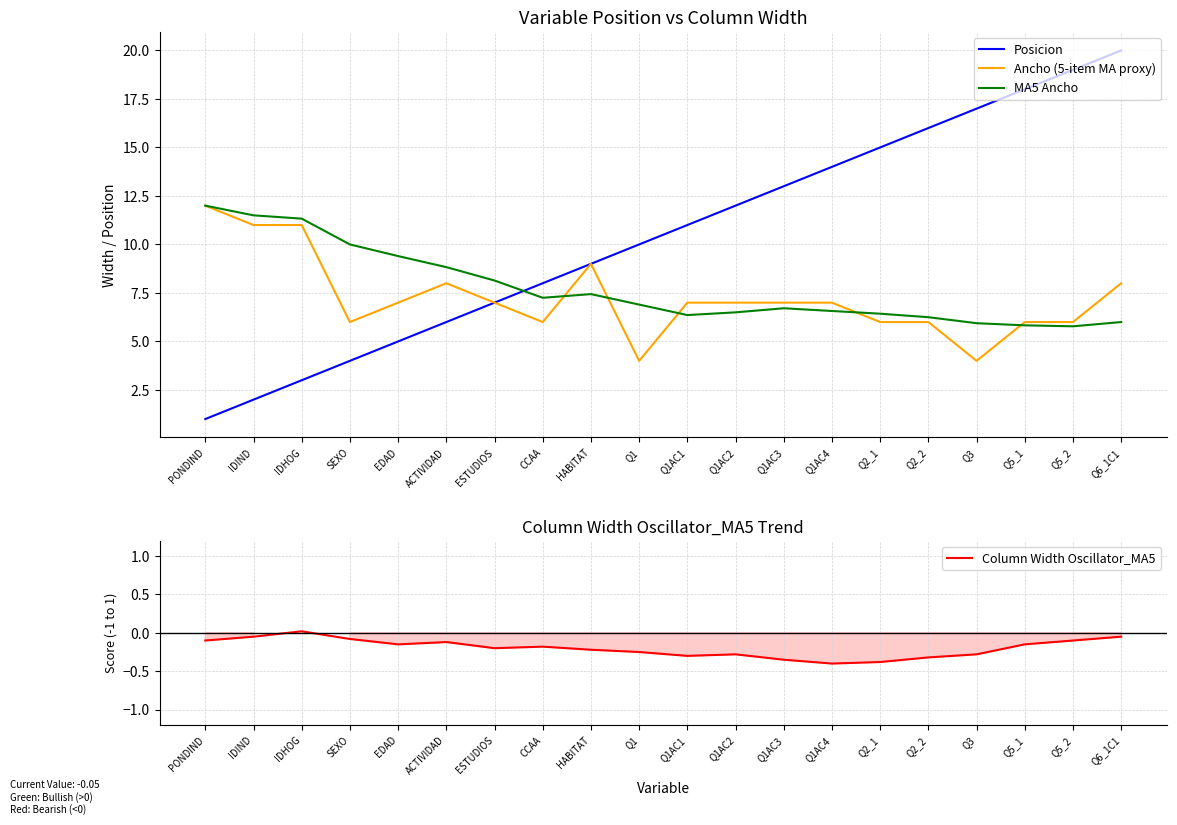

True or false: Posicion has more than 1 interior local peaks.

False